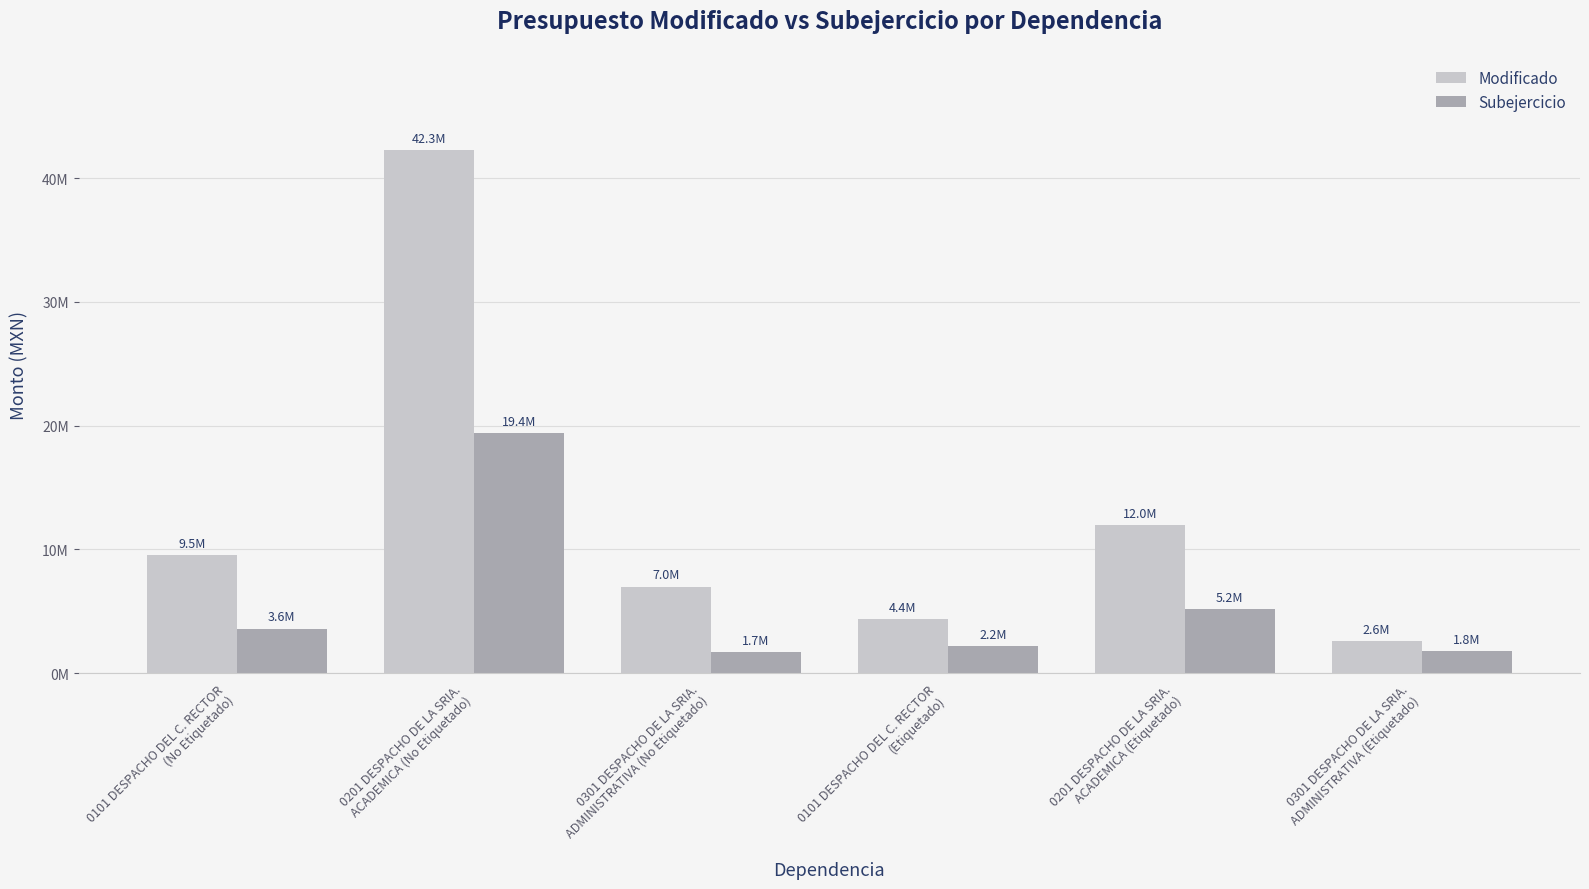

What is the difference between the Subejercicio values at 0201 DESPACHO DE LA SRIA.
ACADEMICA (Etiquetado) and 0301 DESPACHO DE LA SRIA.
ADMINISTRATIVA (Etiquetado)?

3360877.1